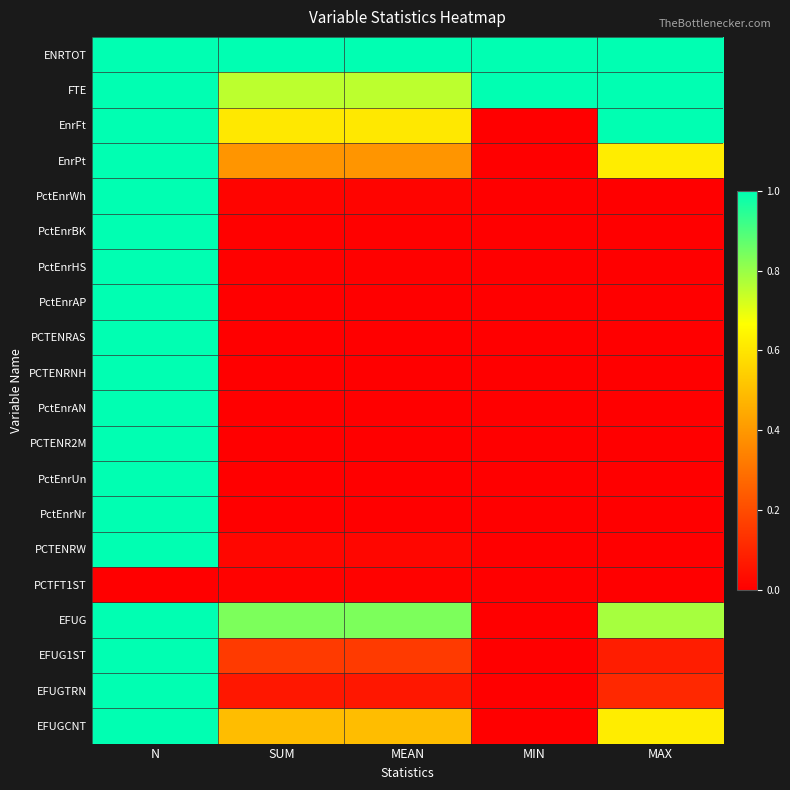

Which series has the largest total across all categories?

ENRTOT